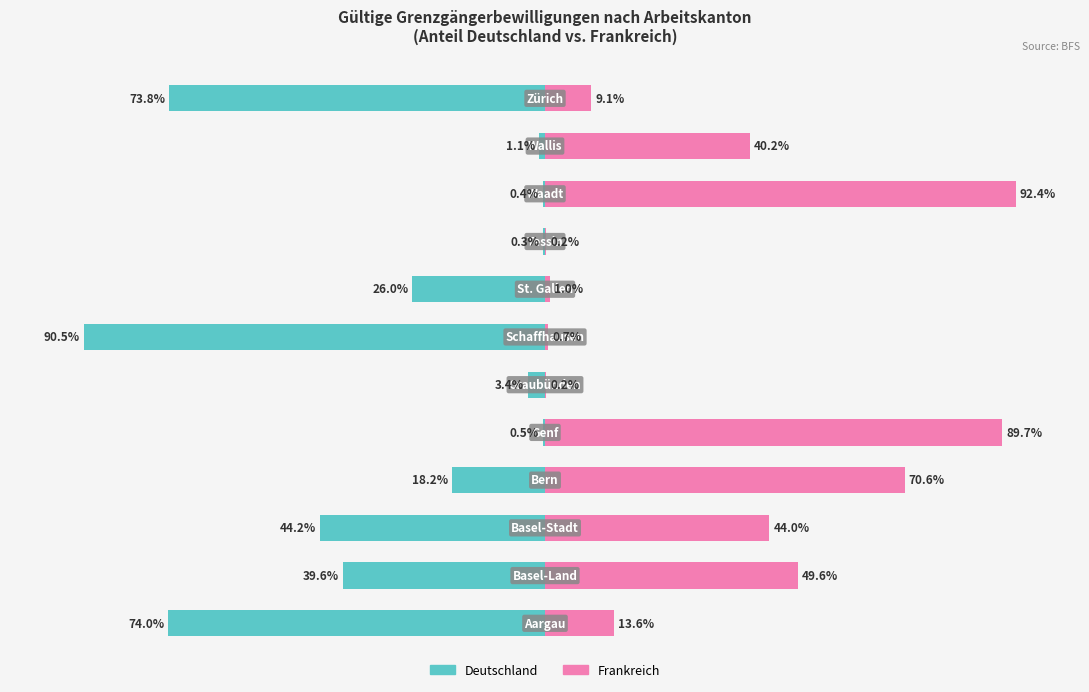

Rank the series by their average value, from lowest to highest.

Deutschland (Anteil %), Frankreich (Anteil %)